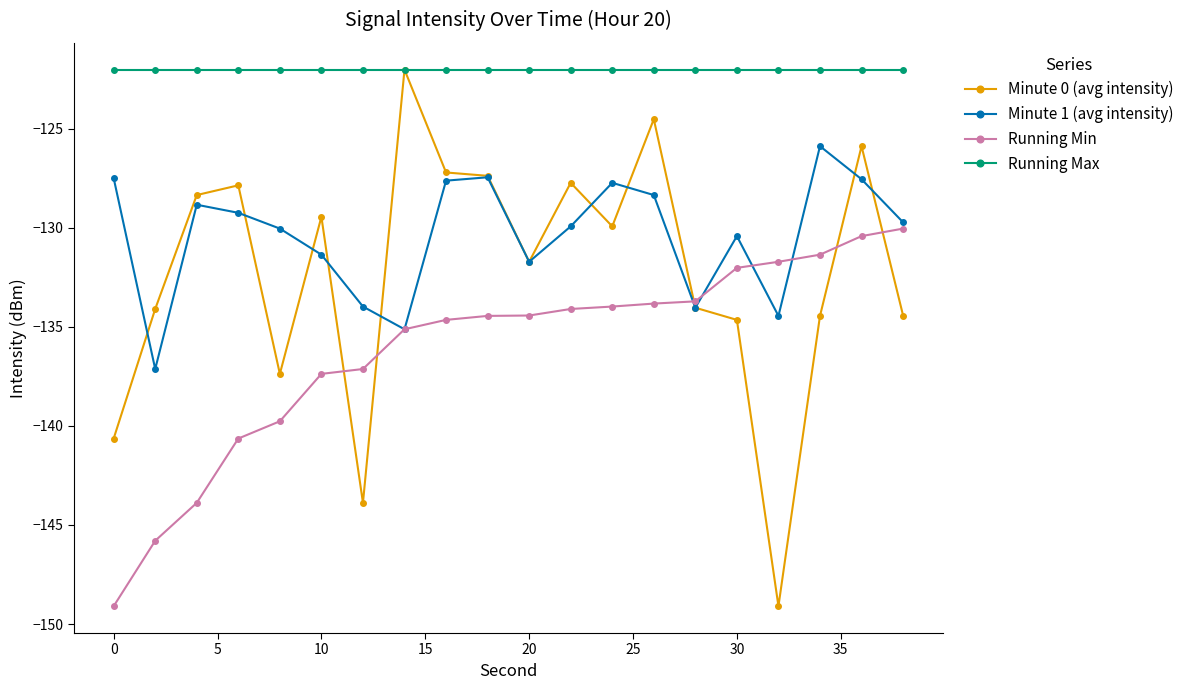

What is the value of the Running Min point at the 6th from the left?

-137.4